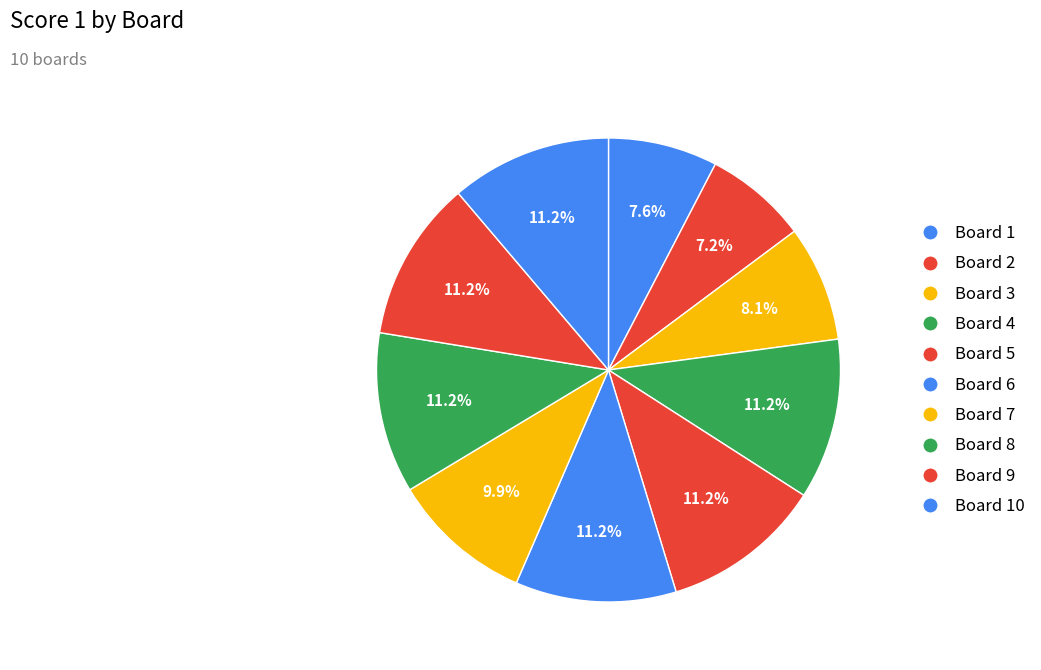

To the nearest percent, what is the average slice percentage?

10%